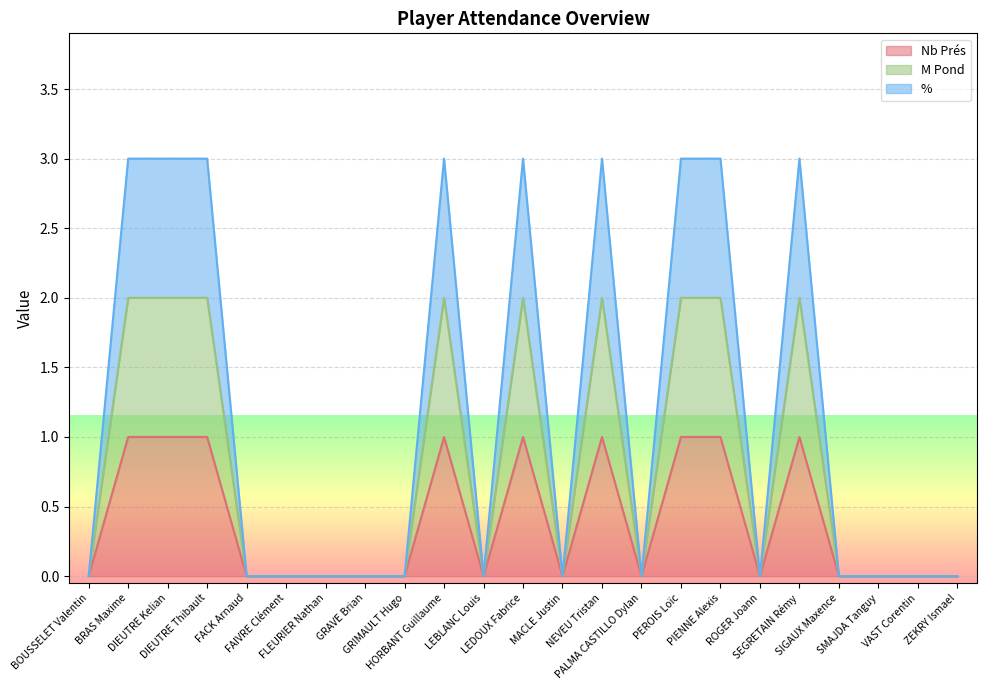

List the series in order of their peak value, lowest first.

Nb Prés, M Pond, %